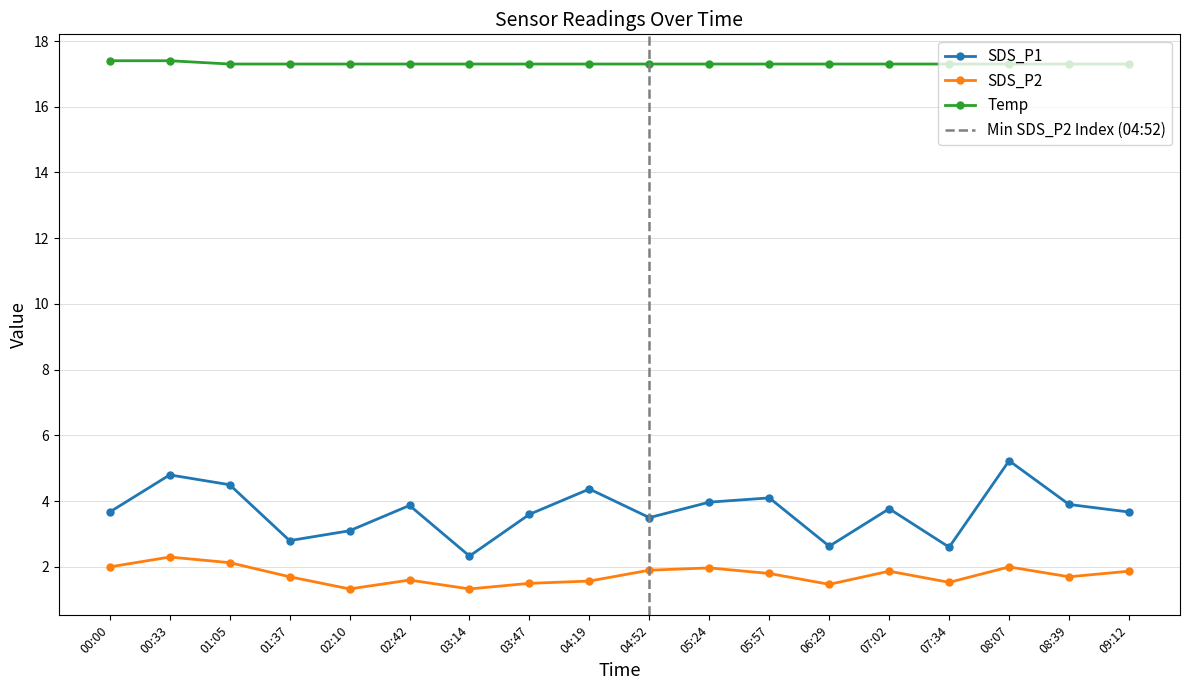

Is it true that SDS_P2 equals 1.9 at 07:02?

True